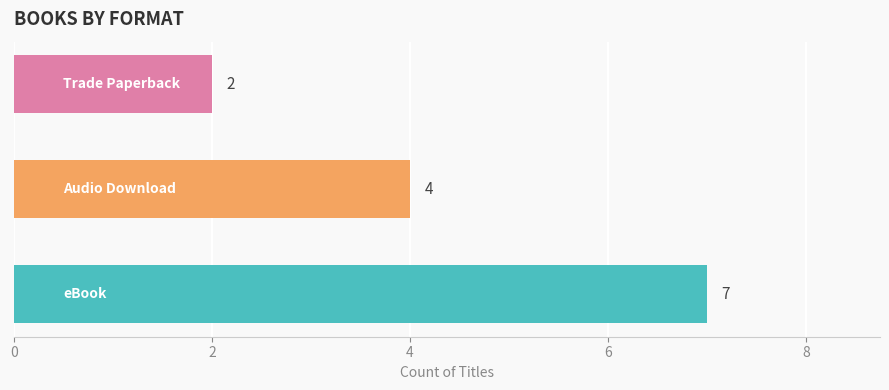

Count the values in the range 2 to 7.

3